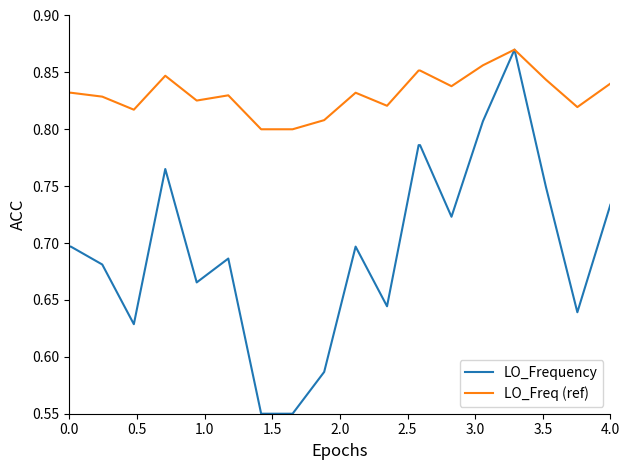

Which series has the largest range (max minus min)?

LO_Frequency